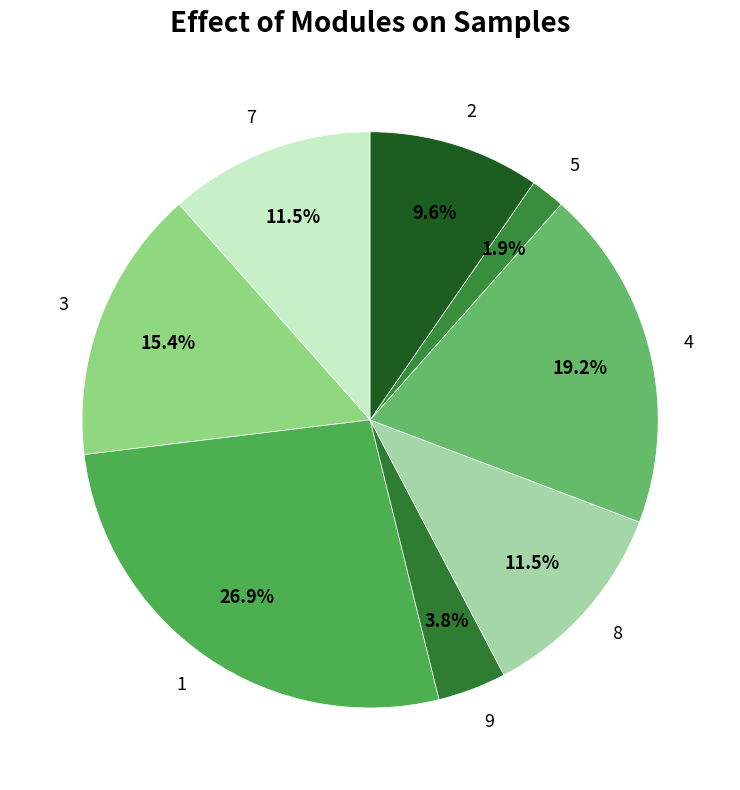

What is the smallest slice in the pie chart?

5